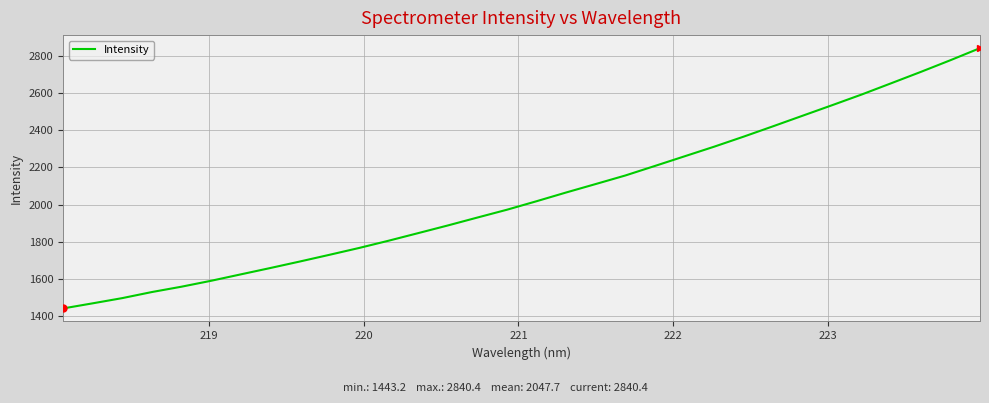

What is the difference between the maximum and minimum values?

1397.2